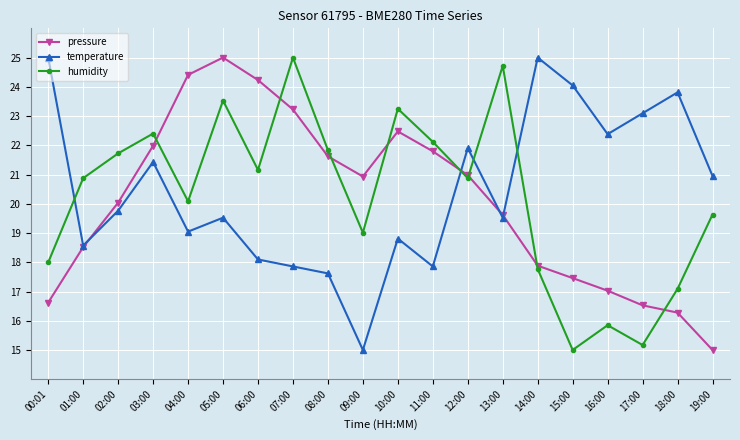

At which category is the sum across all series the highest?

05:00